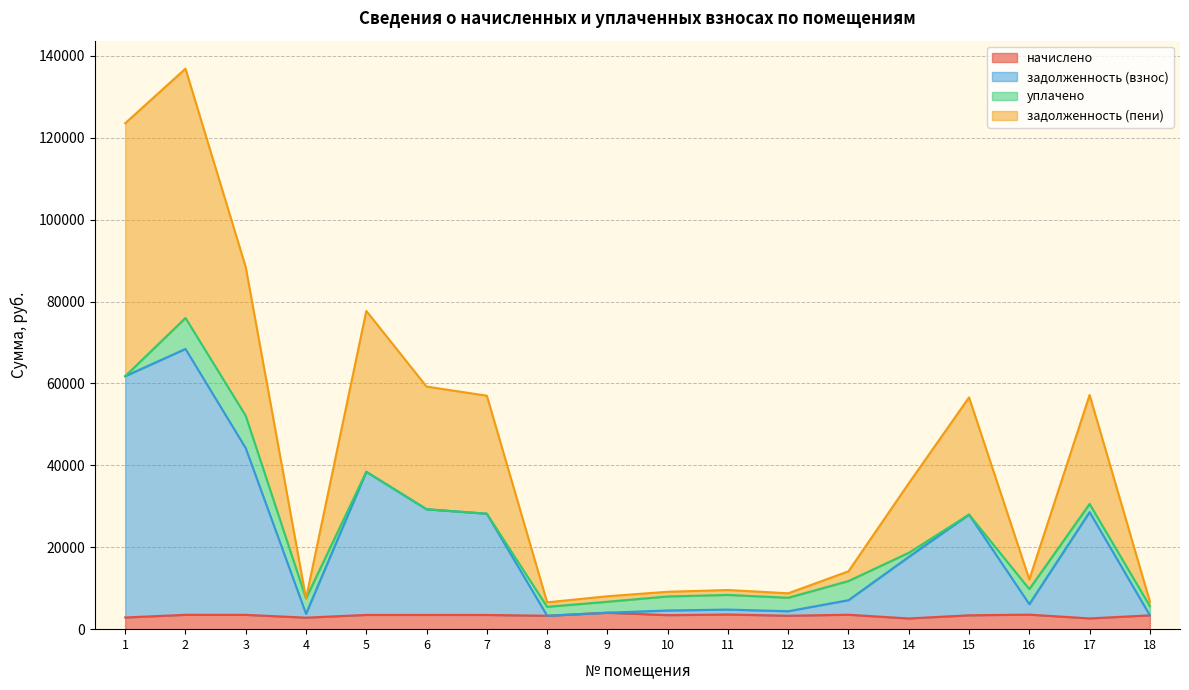

The задолженность (пени) series shows 57185.2 at 17. True or false?

True